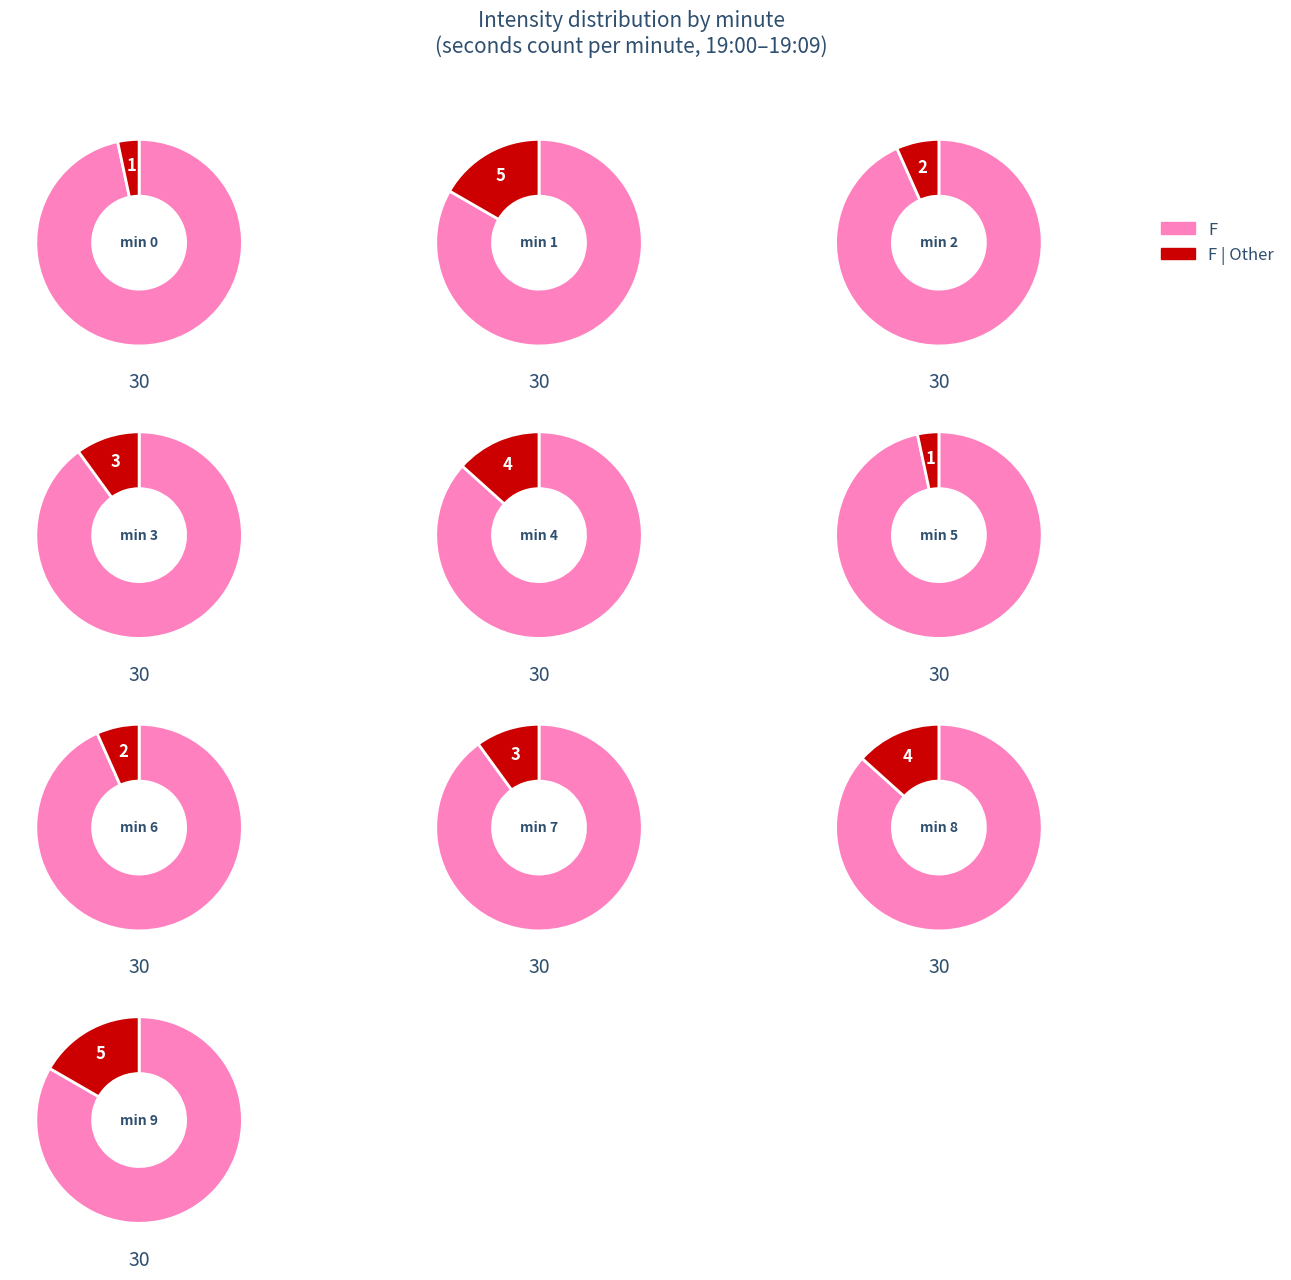

Rank the series by their average value, from highest to lowest.

F, other